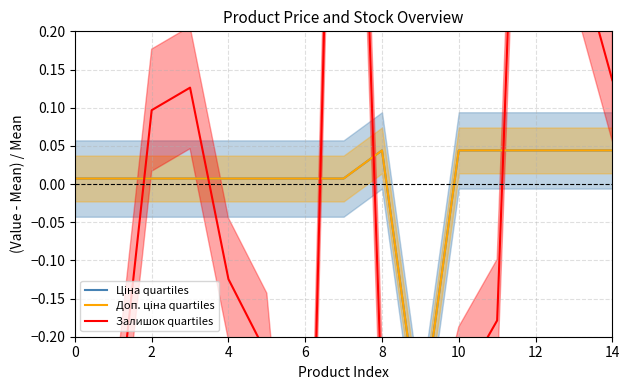

How many distinct data groups are displayed?

3